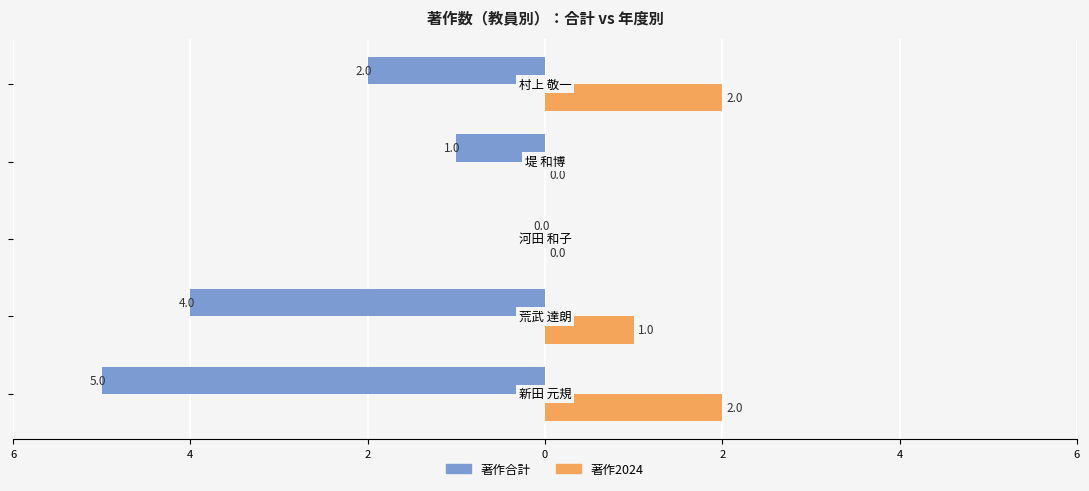

What are all the series names shown in the legend?

著作合計, 著作2024